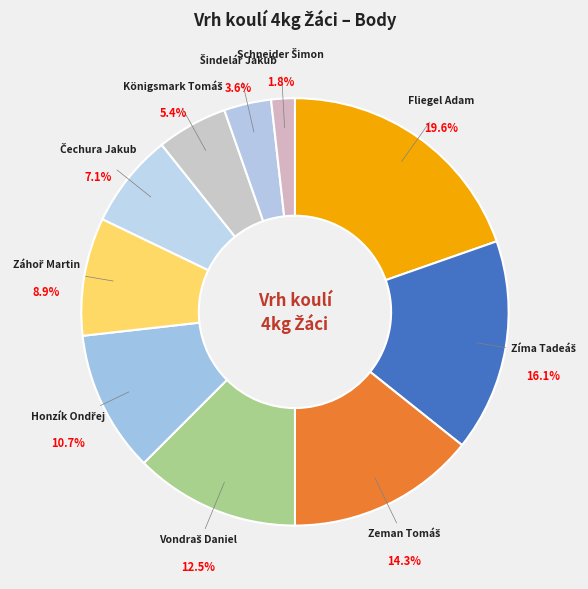

To the nearest percent, what is the difference between the largest and smallest slice percentages?

18%